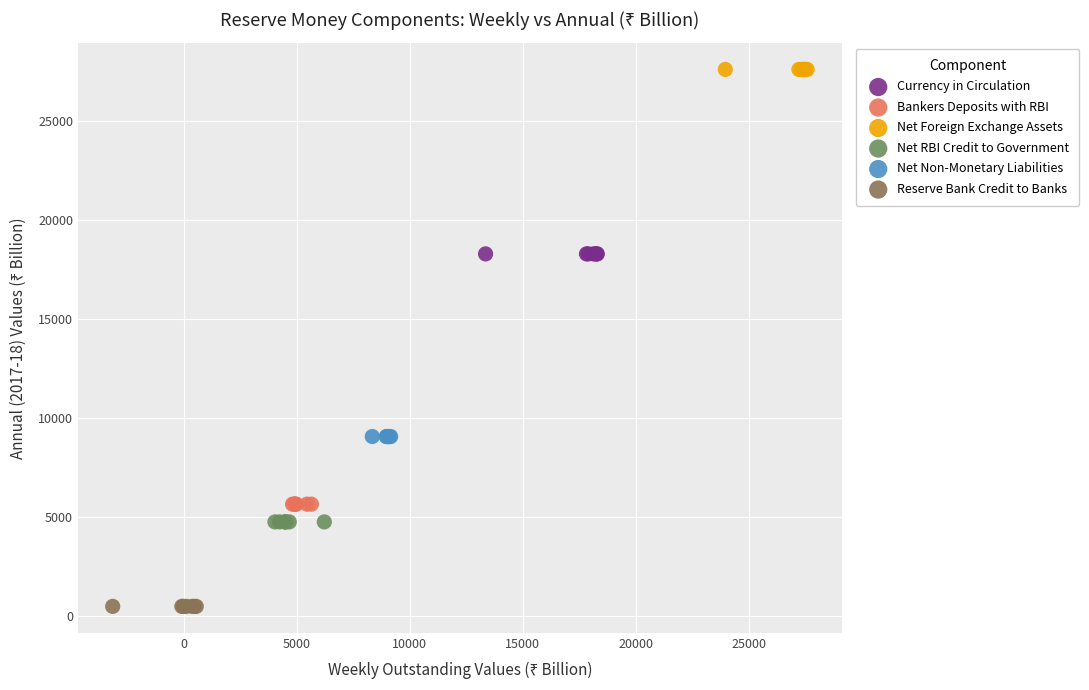

Which series contains the lowest Y value?

Reserve Bank Credit to Banks